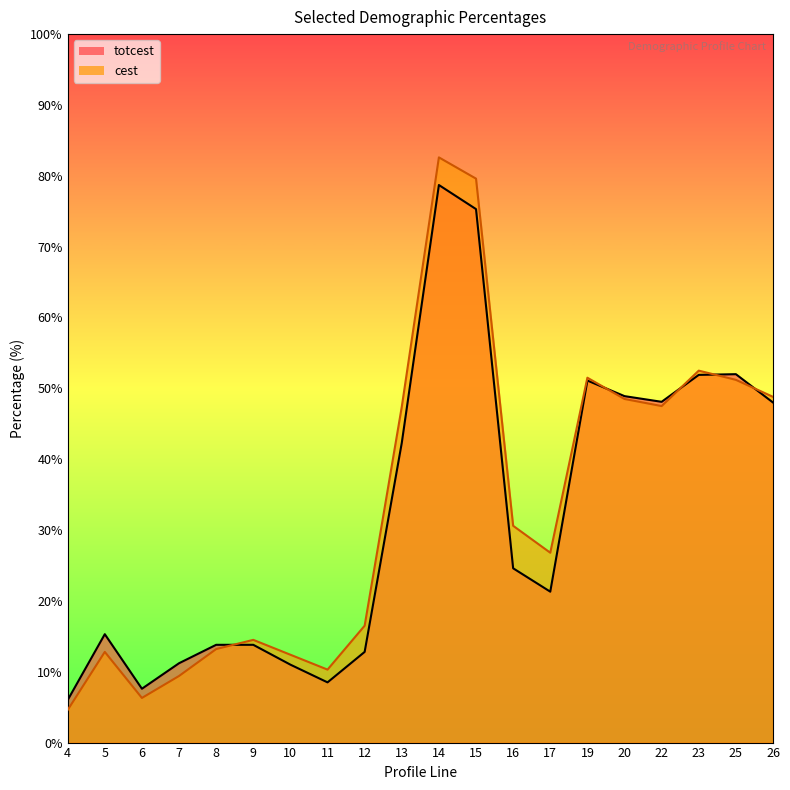

Is the value of totcest at 13 greater than the value of cest at 9?

Yes